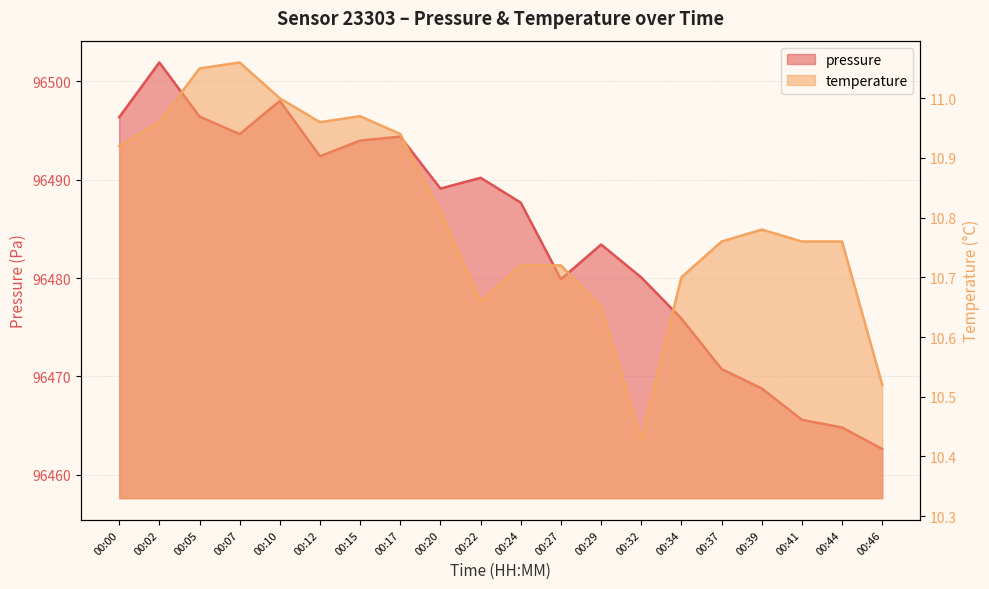

At which category does the chart reach its peak across all series?

00:02